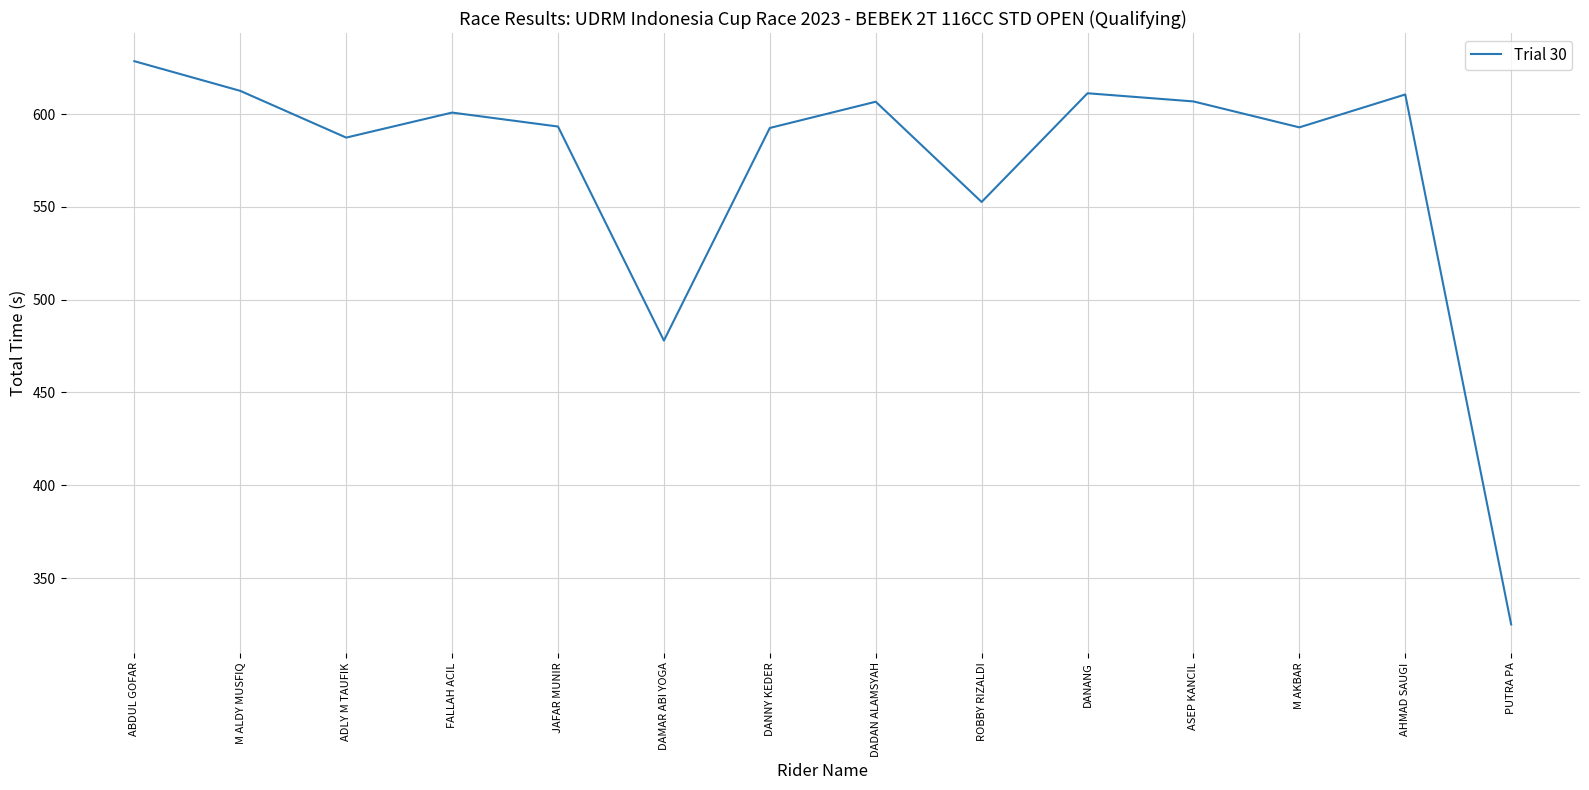

What is the difference between the maximum and minimum values?

303.6